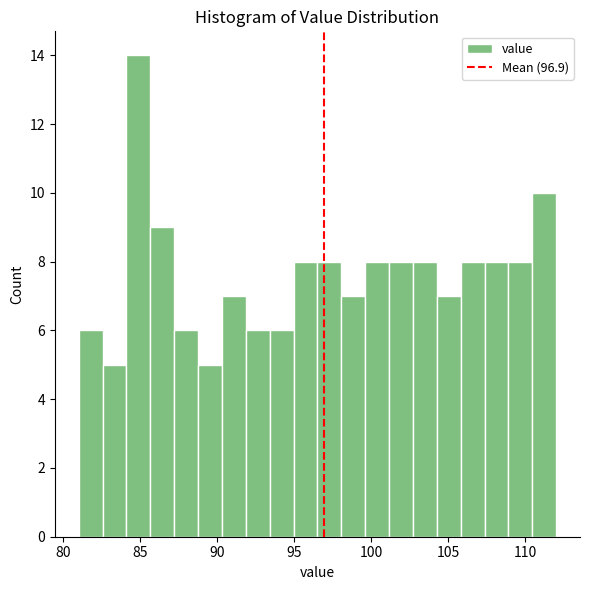

Read against the x-axis, roughly where is the centre of the tallest bar?

85.0